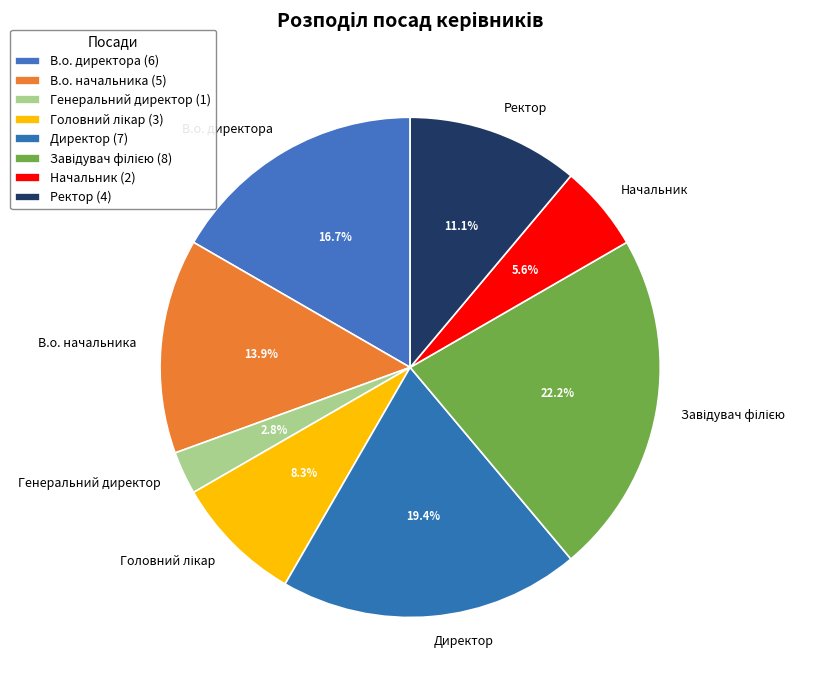

To the nearest percent, what is the combined percentage of В.о. директора and Директор?

36%